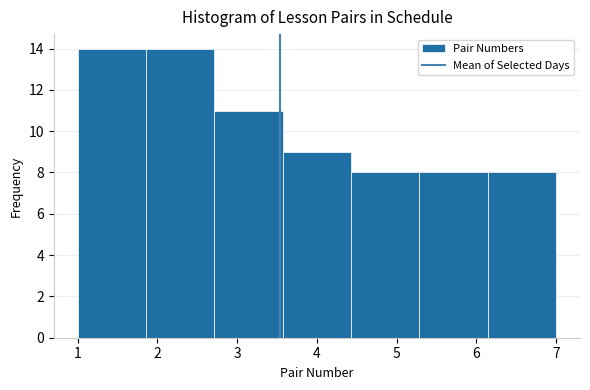

Reading left to right, transcribe this chart: for each bar, give the range it covers on the x-axis and its height. Neither the bar edges nor the heights are printed on the chart, so give them approximately, as read against the axes.

1.0 to 1.9: 14
1.9 to 2.7: 14
2.7 to 3.6: 11
3.6 to 4.4: 9
4.4 to 5.3: 8
5.3 to 6.1: 8
6.1 to 7.0: 8